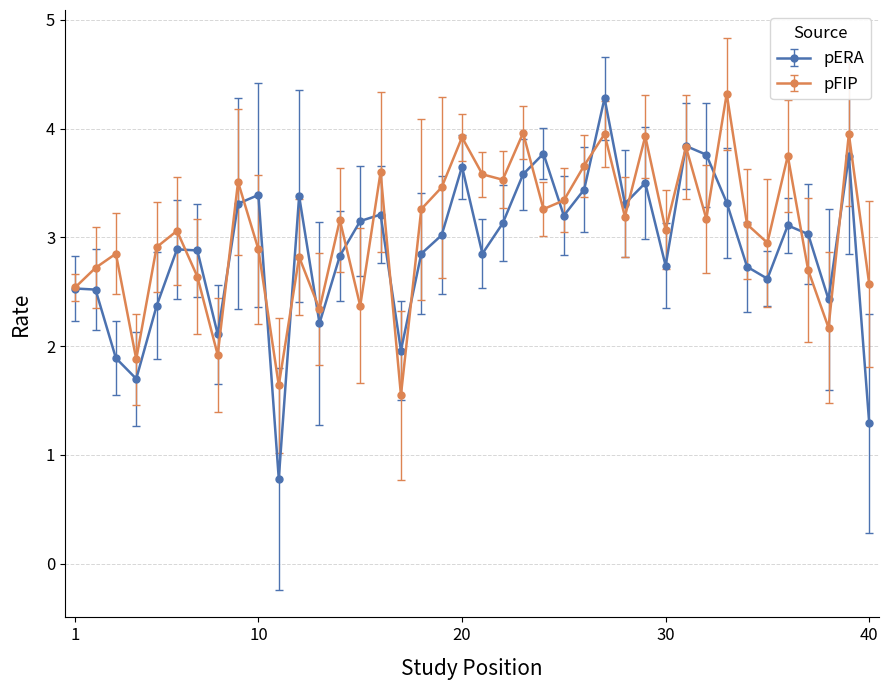

True or false: pFIP has more than 1 points higher than both neighbors.

True